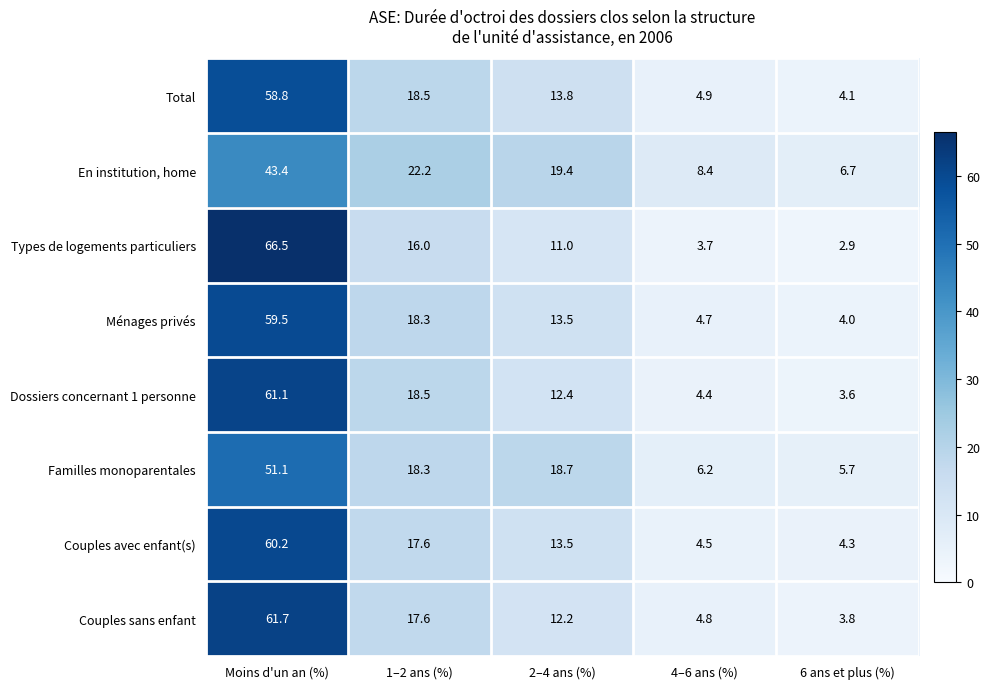

What is the difference between the highest and lowest values at 1–2 ans (%)?

6.2